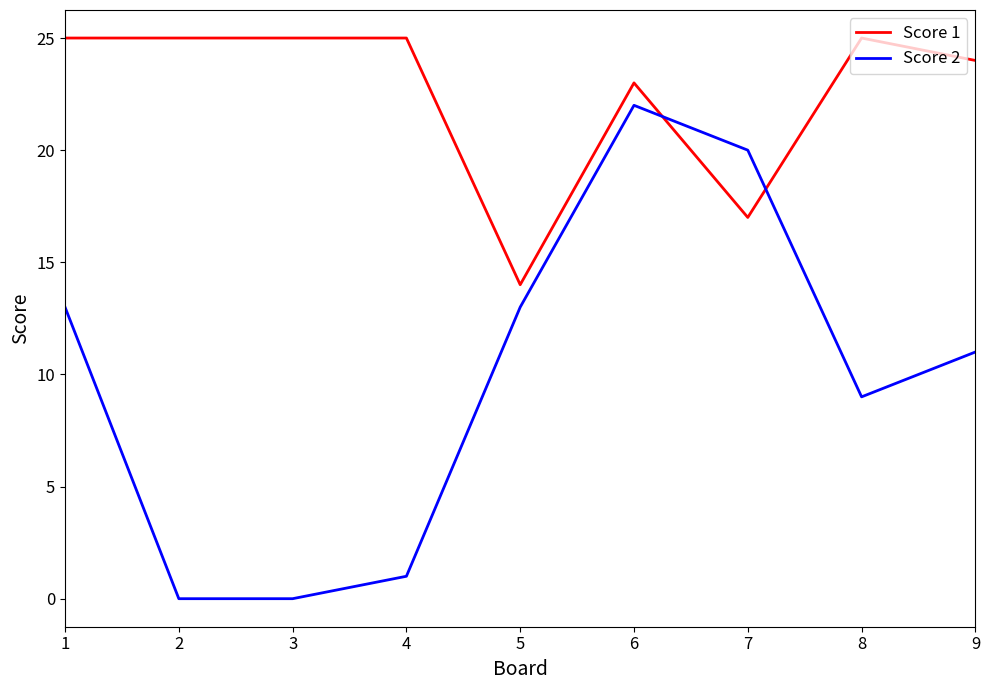

Is the value of Score 2 at 1 greater than the value of Score 1 at 3?

No